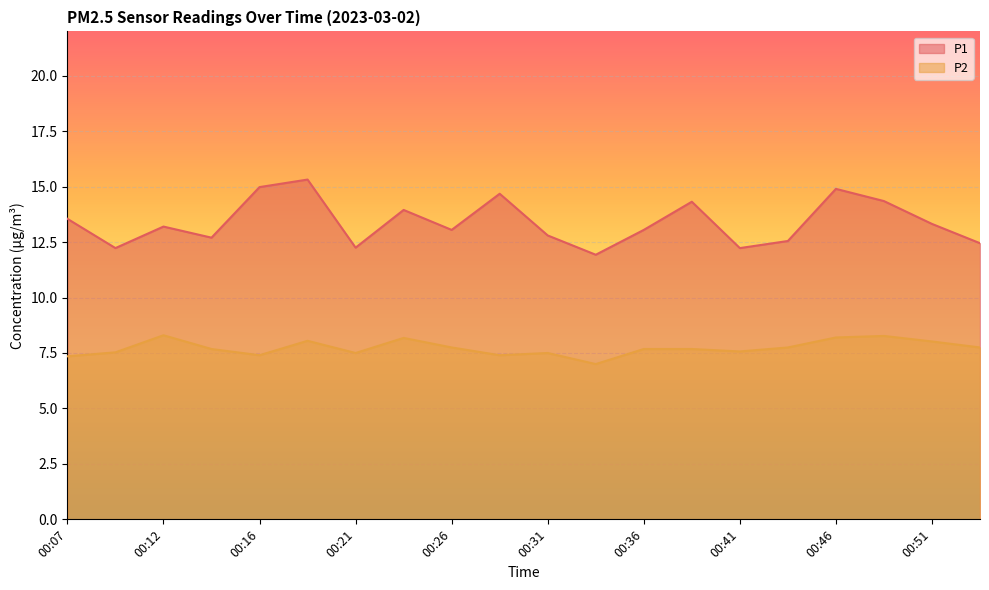

Reading left to right, extract all data points from this chart.

P1: 00:07=13.6	00:09=12.2	00:12=13.2	00:14=12.7	00:16=15.0	00:19=15.3	00:21=12.2	00:24=13.9	00:26=13.1	00:29=14.7	00:31=12.8	00:33=11.9	00:36=13.1	00:38=14.3	00:41=12.2	00:43=12.6	00:46=14.9	00:48=14.3	00:51=13.3	00:53=12.4
P2: 00:07=7.3	00:09=7.5	00:12=8.3	00:14=7.7	00:16=7.4	00:19=8.1	00:21=7.5	00:24=8.2	00:26=7.8	00:29=7.4	00:31=7.5	00:33=7.0	00:36=7.7	00:38=7.7	00:41=7.6	00:43=7.8	00:46=8.2	00:48=8.3	00:51=8.0	00:53=7.8